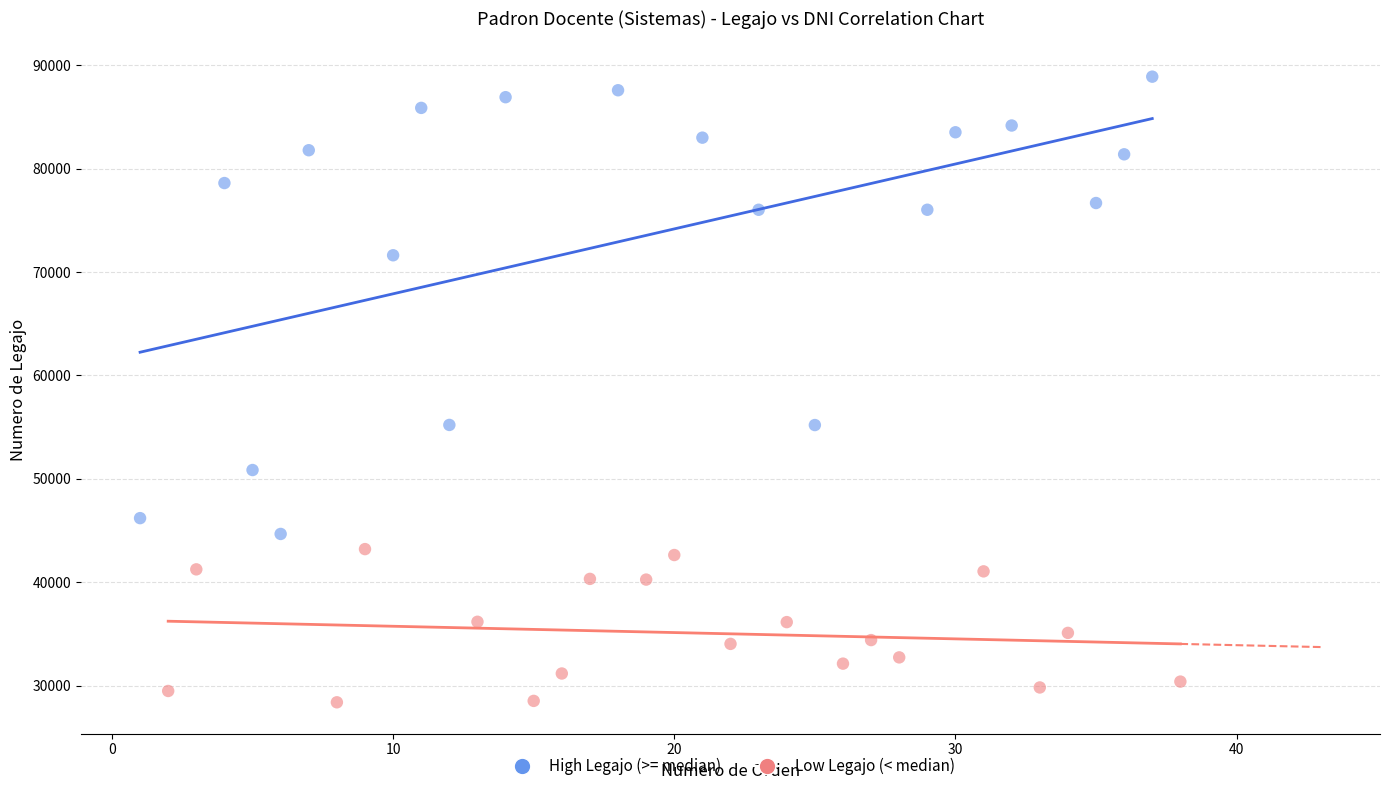

Which series contains the highest Y value?

High Legajo (>= median)